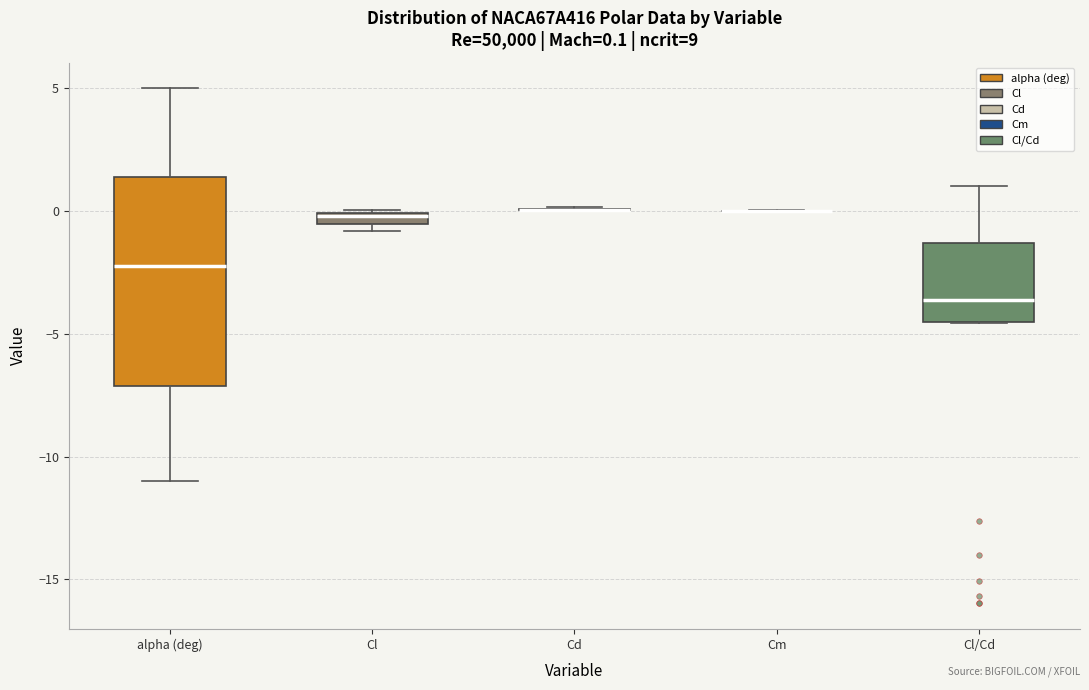

Comparing the boxes themselves (not the whiskers), which one is the tallest?

alpha (deg)